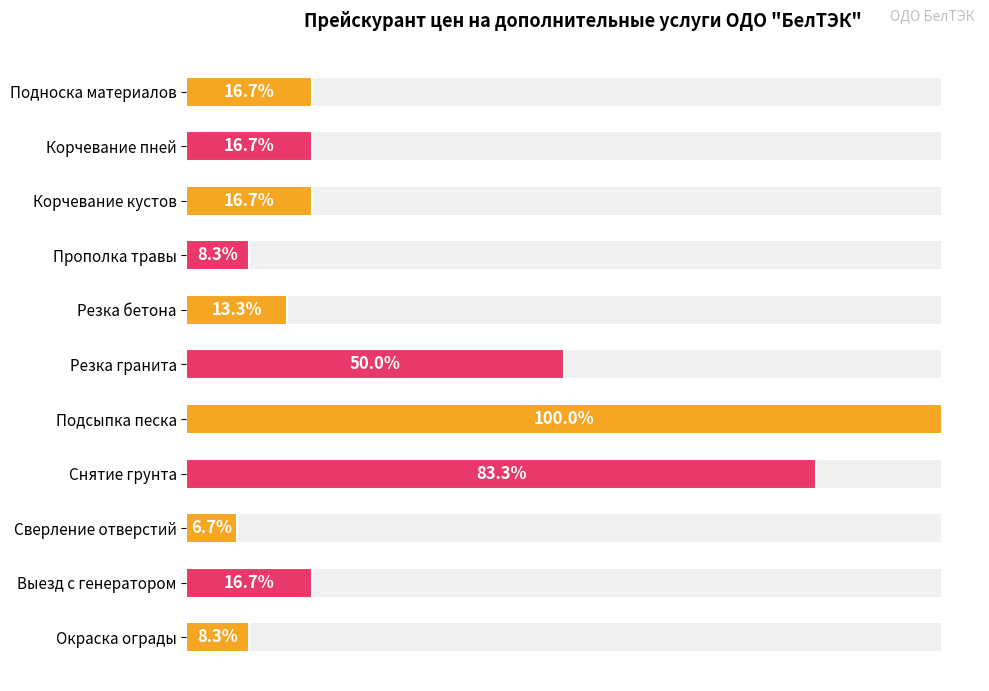

How many data points does each series have?

11